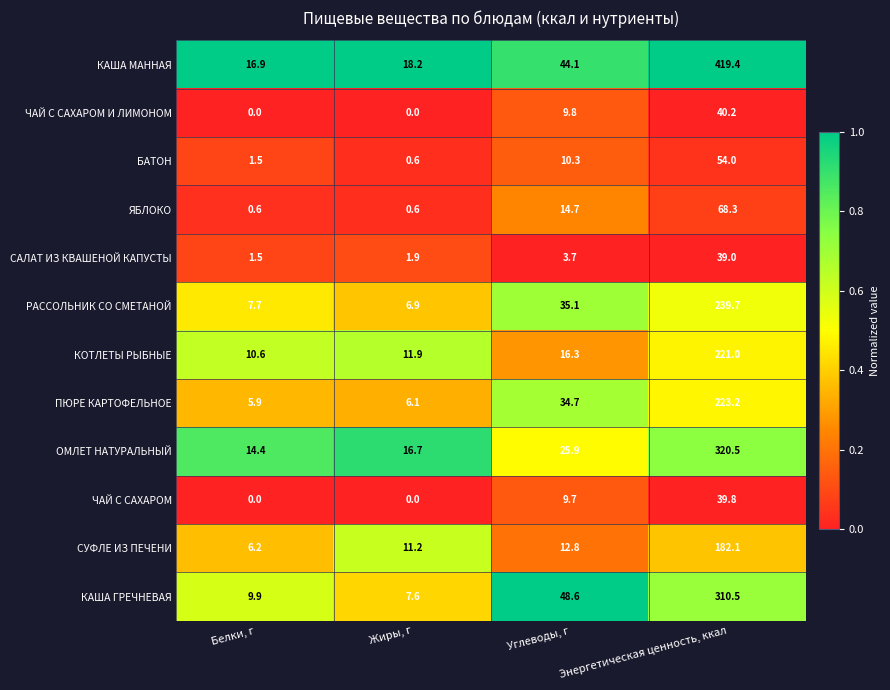

What value does the ПЮРЕ КАРТОФЕЛЬНОЕ series have at Жиры, г?

6.1